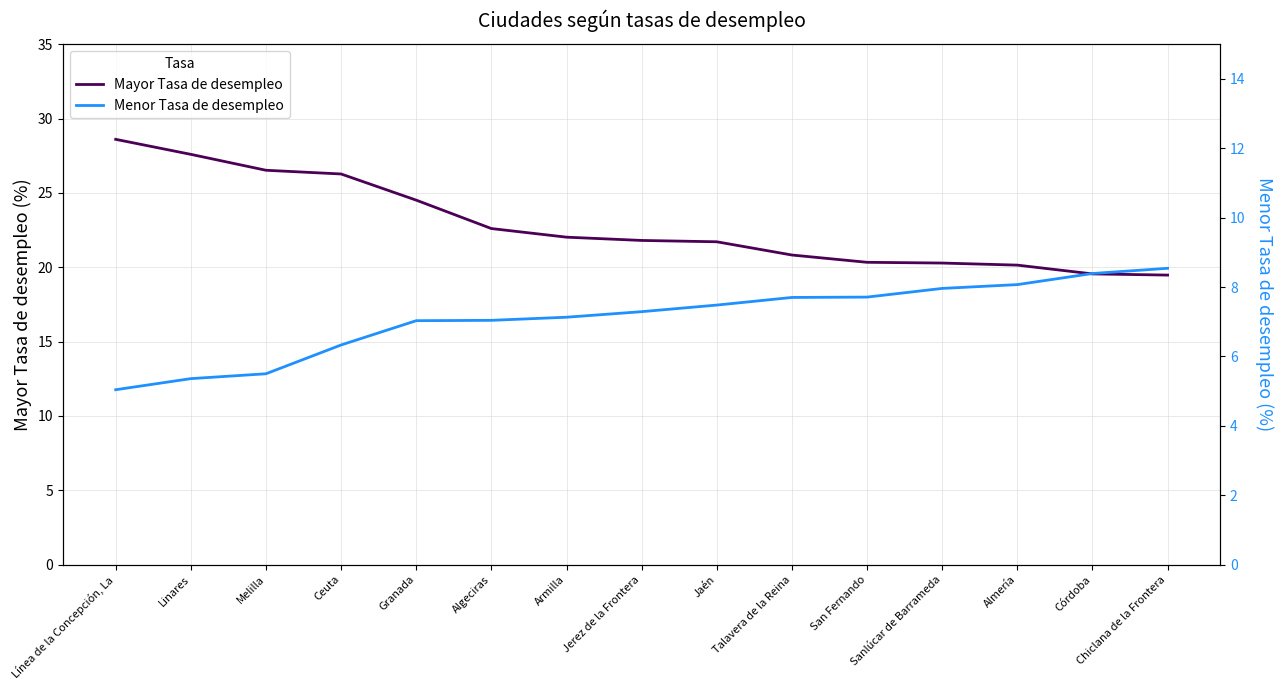

True or false: Menor Tasa de desempleo has a value of 1.8 at Armilla.

False